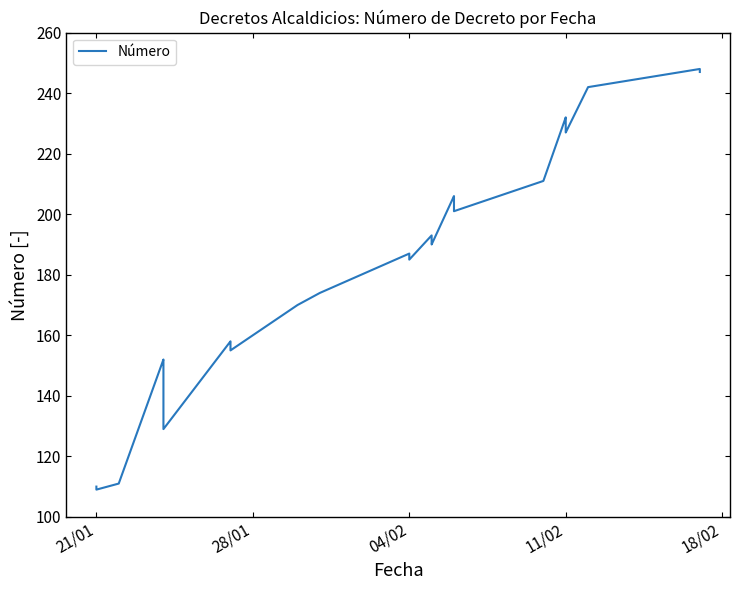

How many data points does each series have?

40